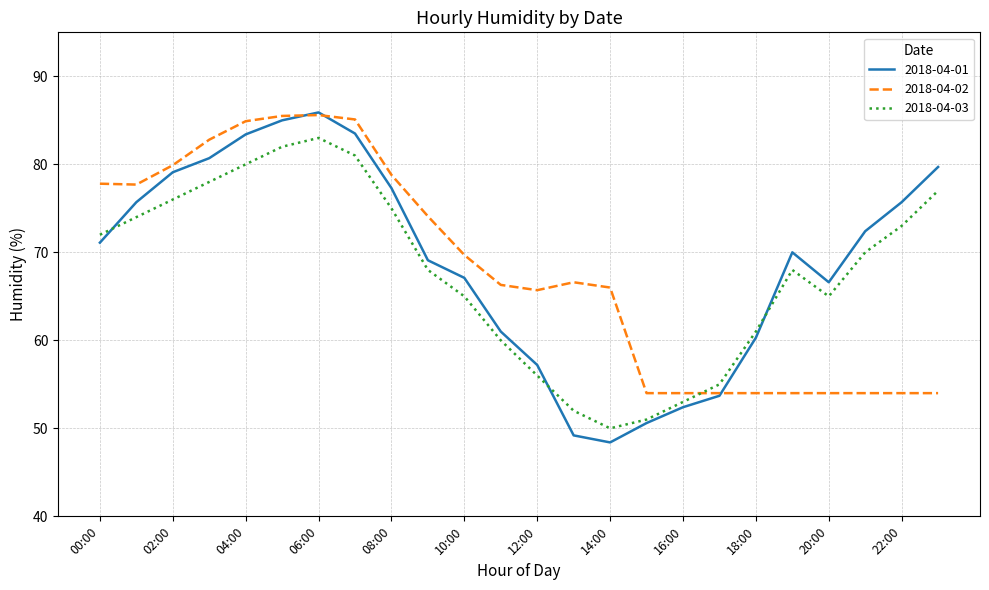

Rank the series by their average value, from highest to lowest.

2018-04-01, 2018-04-02, 2018-04-03